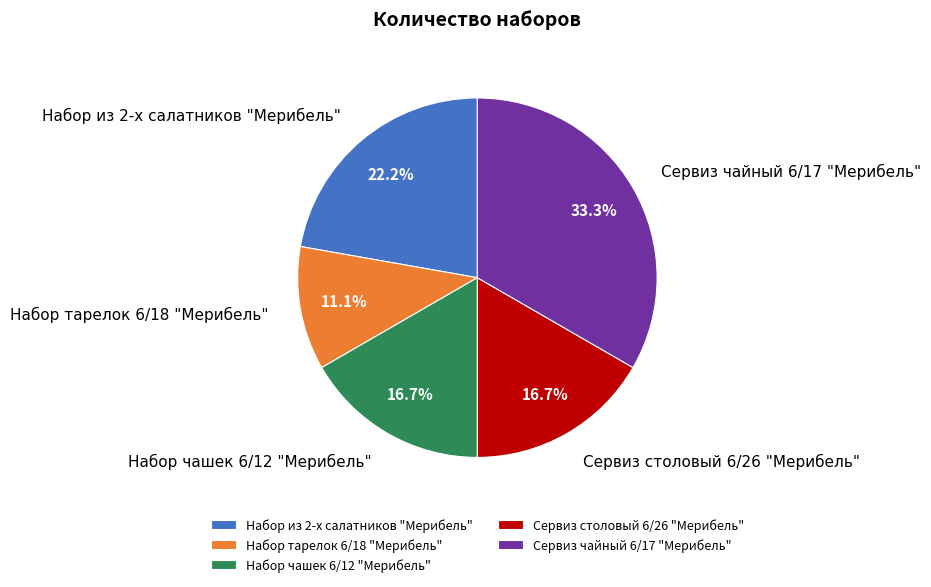

Which has a higher value, Набор из 2-х салатников "Мерибель" or Набор чашек 6/12 "Мерибель"?

Набор из 2-х салатников "Мерибель"